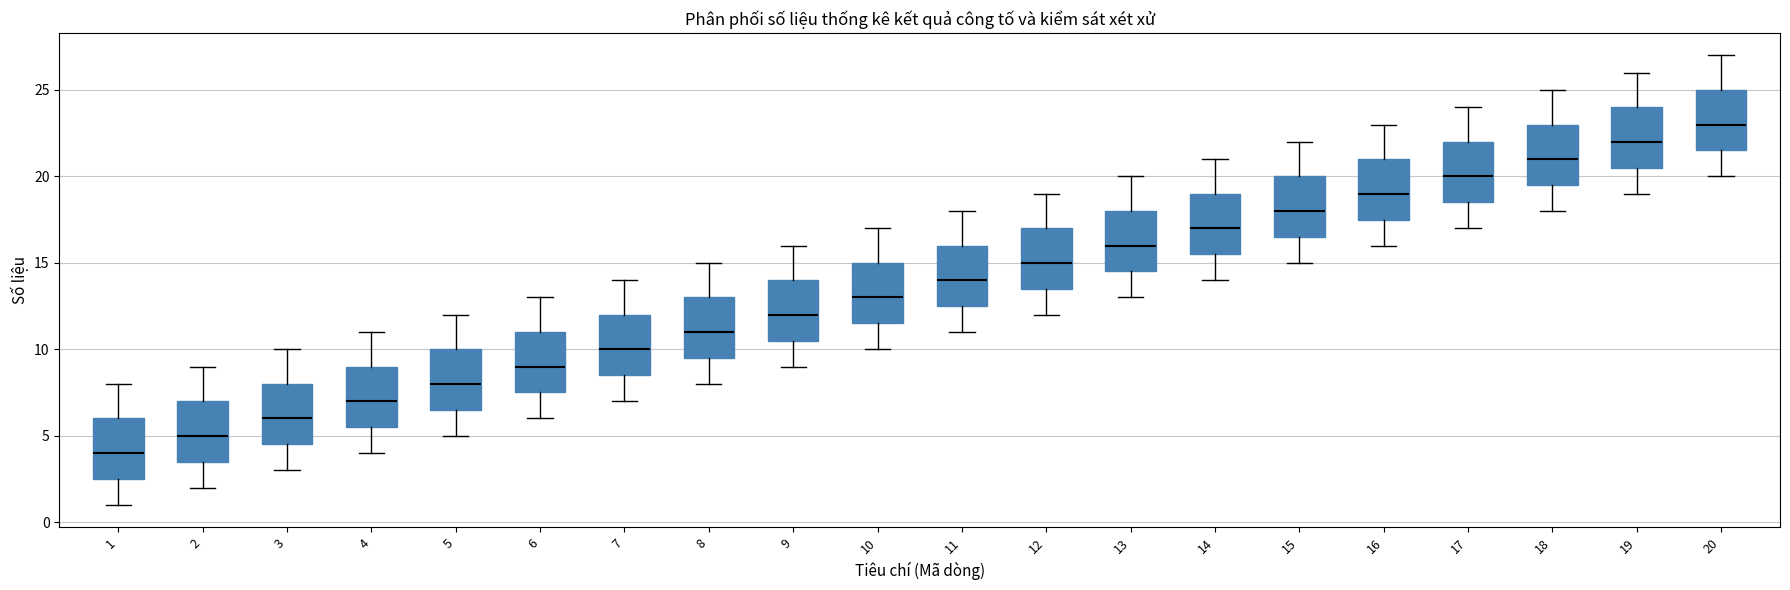

Which box has the lowest median line?

1